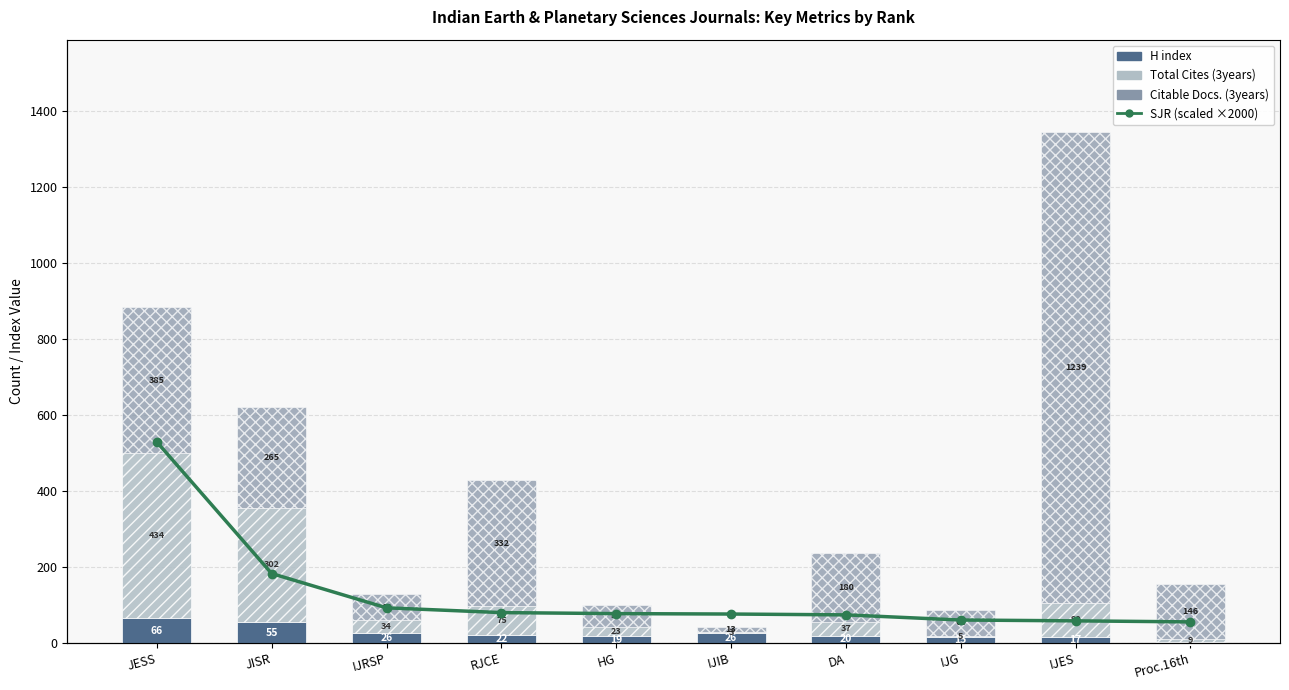

Between JESS and JISR, which series saw the biggest shift?

SJR (scaled)